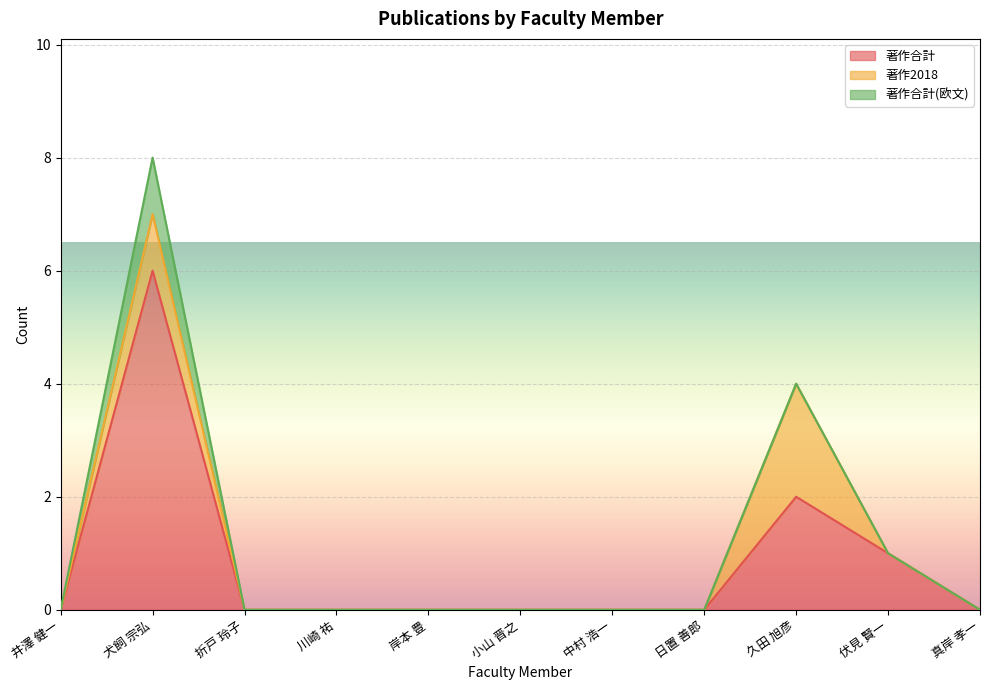

The value of 著作2018 at 日置 善郎 is 0. True or false?

True